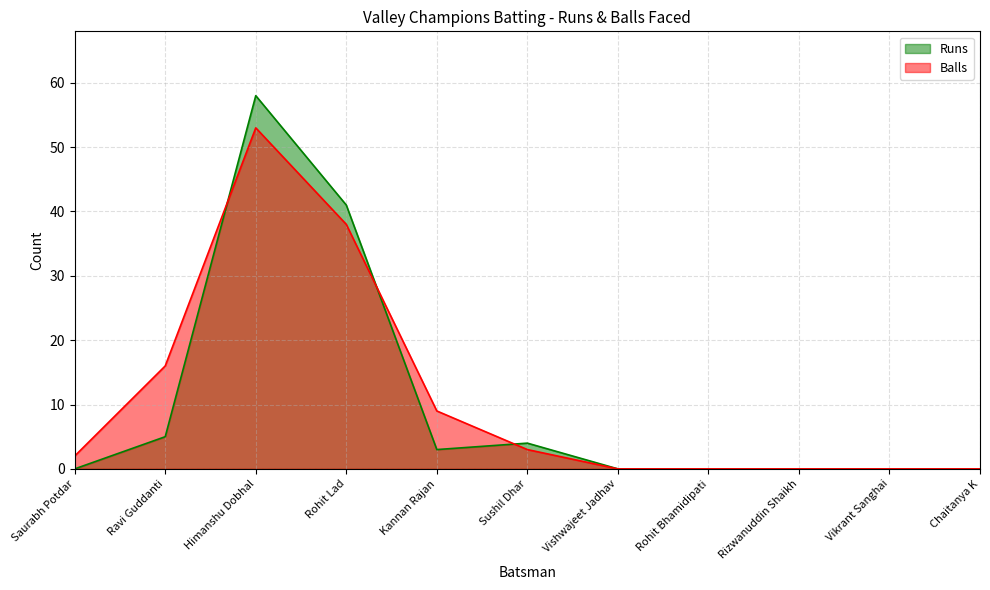

Which series has the largest range (max minus min)?

Runs